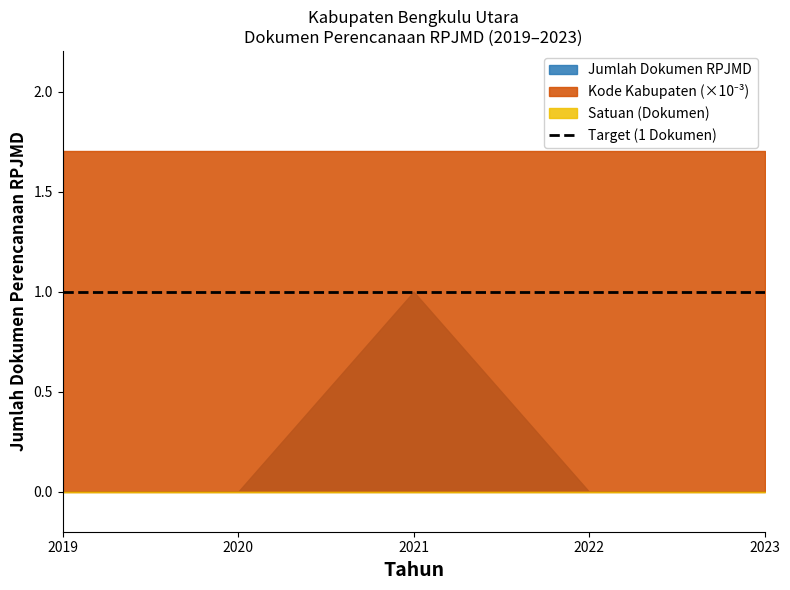

The Jumlah Dokumen RPJMD series shows 2 at 2021. True or false?

False